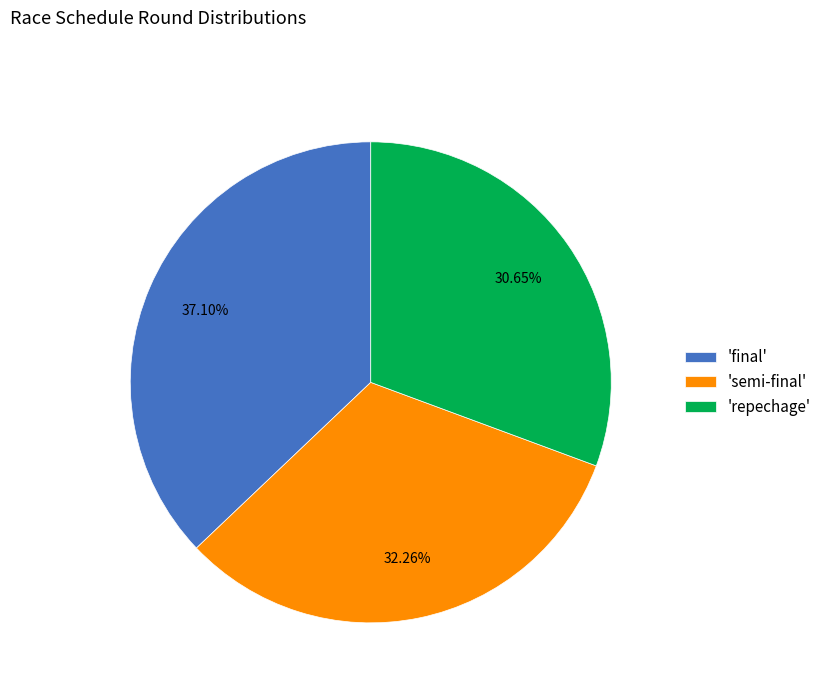

What is the smallest slice in the pie chart?

'repechage'